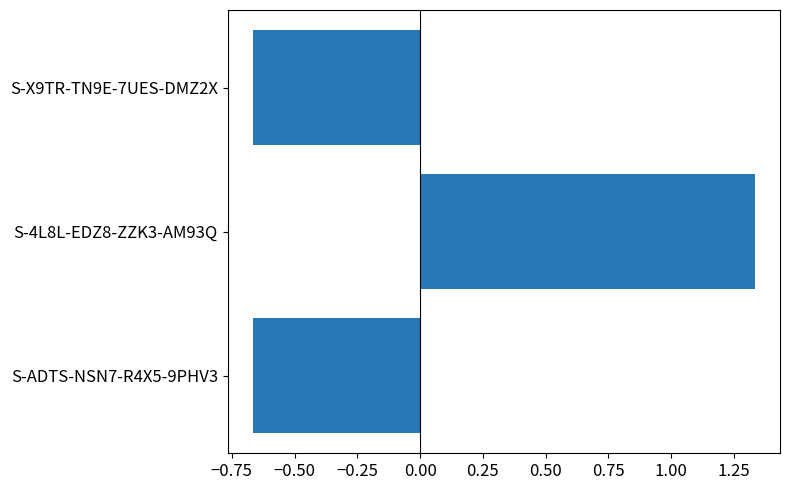

What is the sum of the values at S-4L8L-EDZ8-ZZK3-AM93Q and S-X9TR-TN9E-7UES-DMZ2X?

0.7